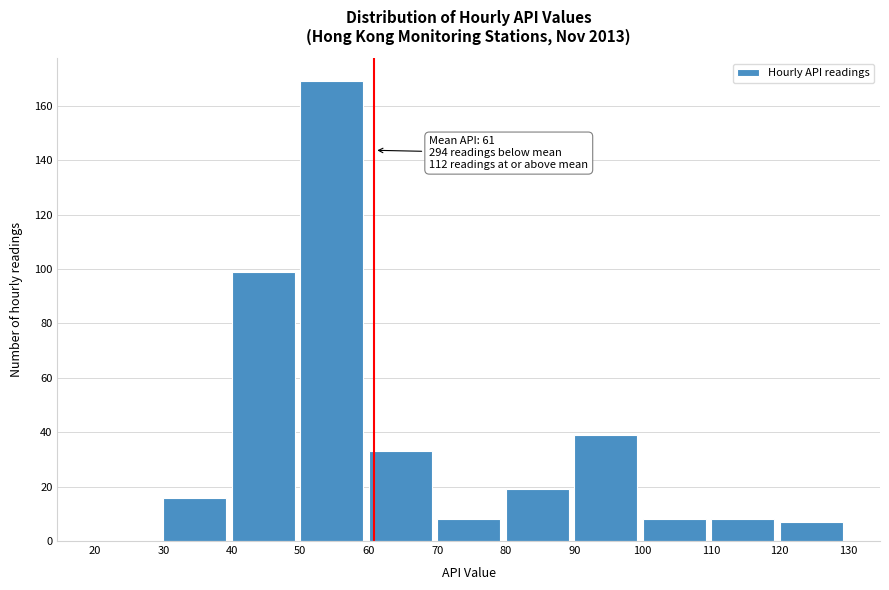

Which range on the x-axis has the tallest bar?

50 to 60